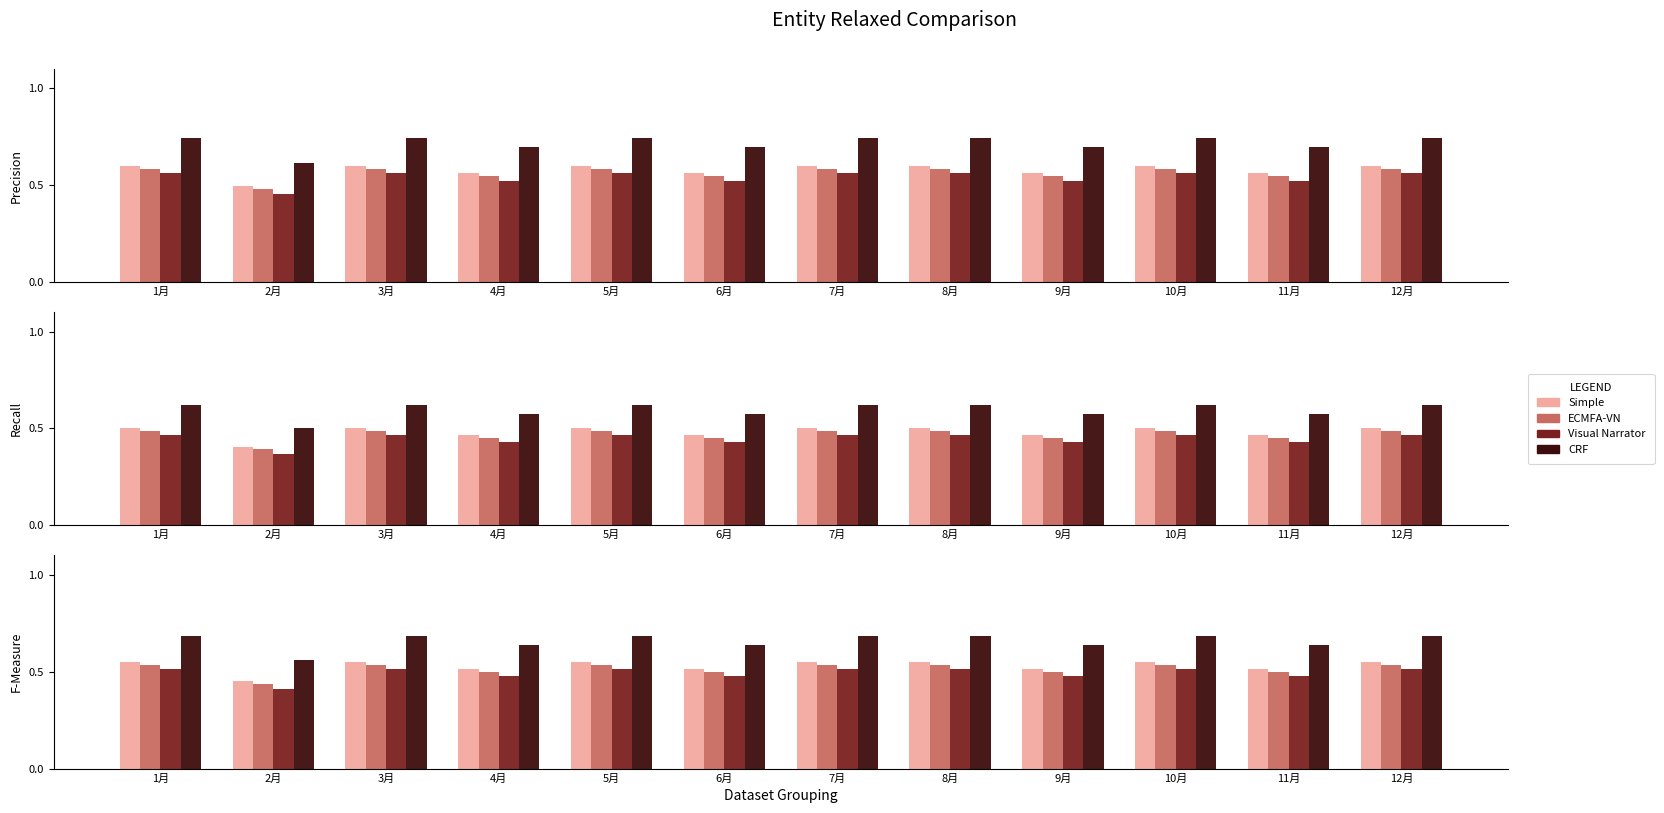

Which series has the widest spread of values?

CRF